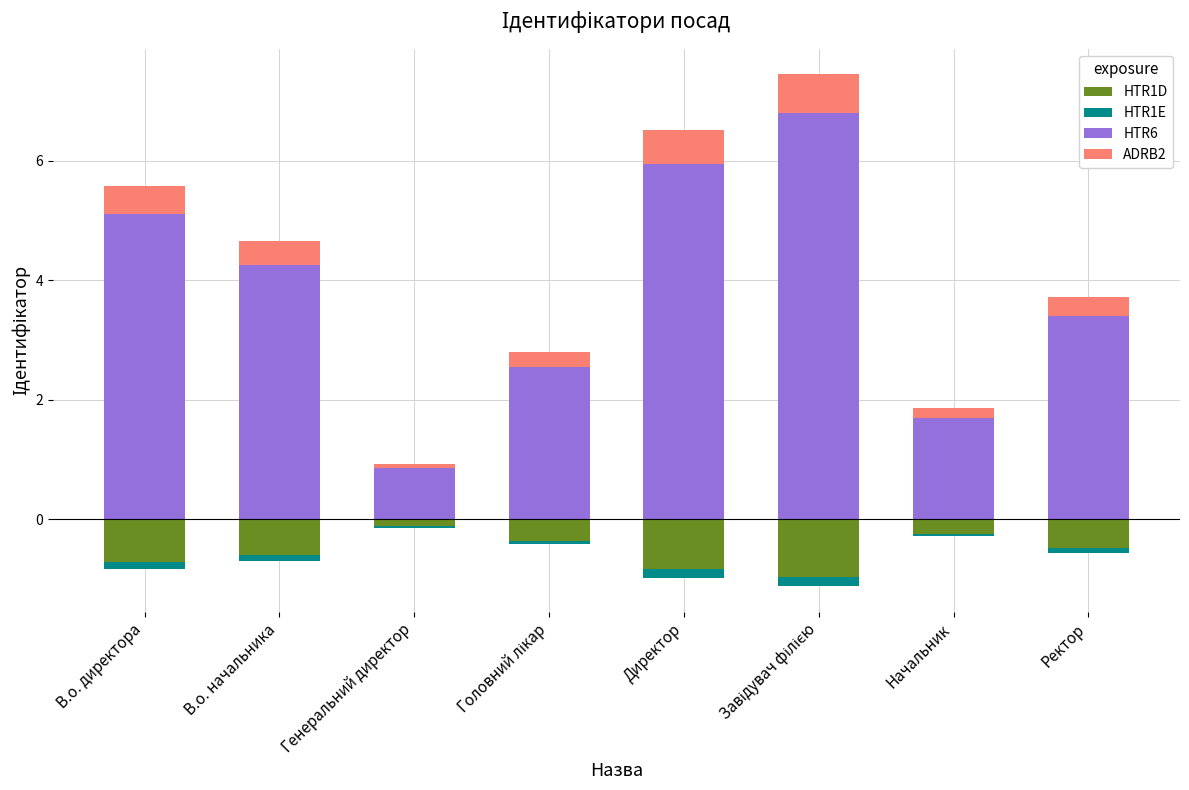

How many bars are there in total?

32